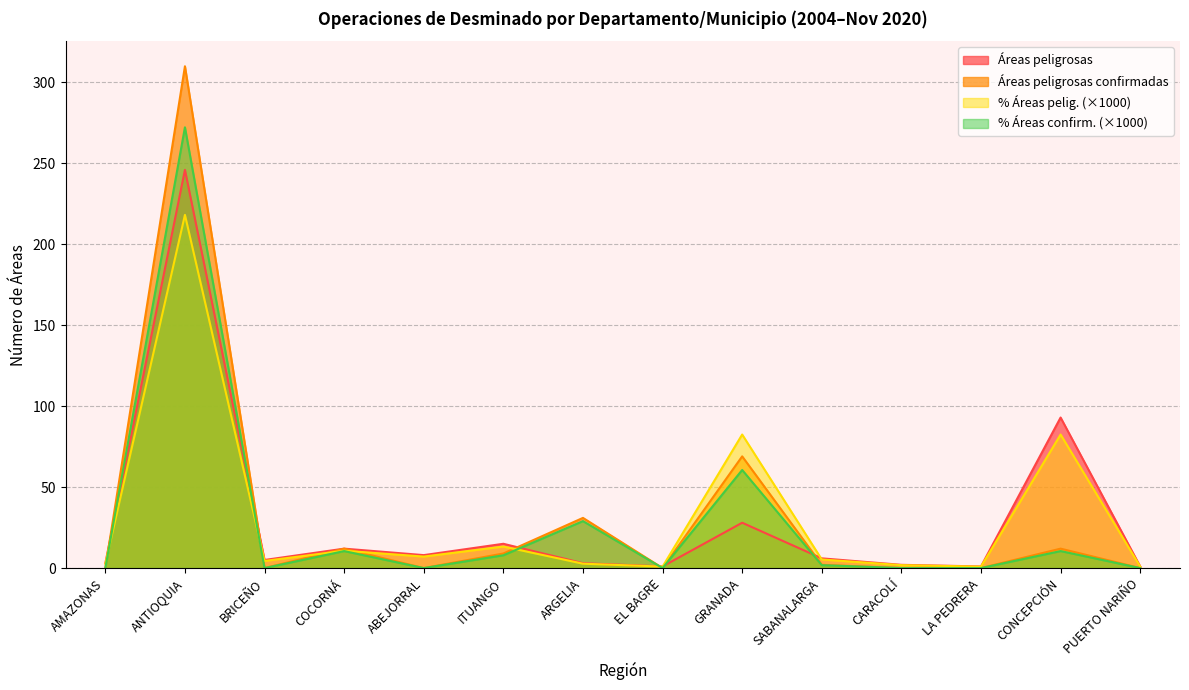

Which label corresponds to the smallest value in the chart?

AMAZONAS